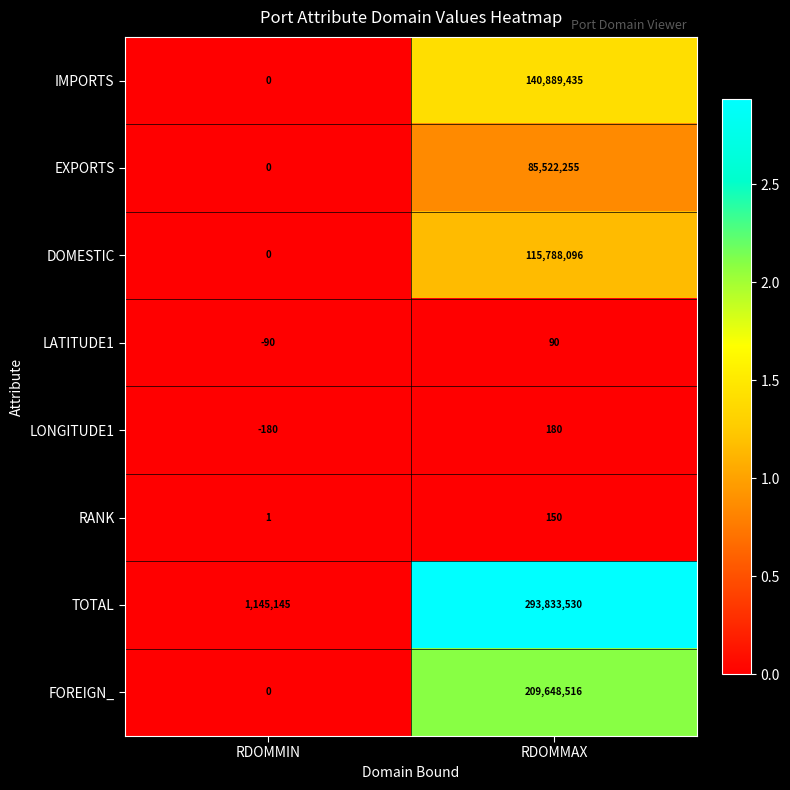

Where is TOTAL nearest to the value 147489337?

RDOMMIN